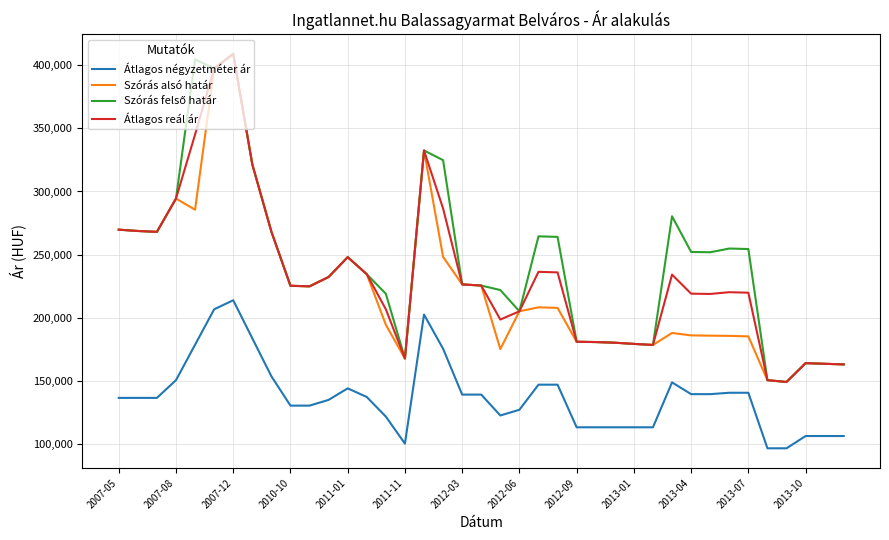

What is the minimum value shown in the chart?

96296